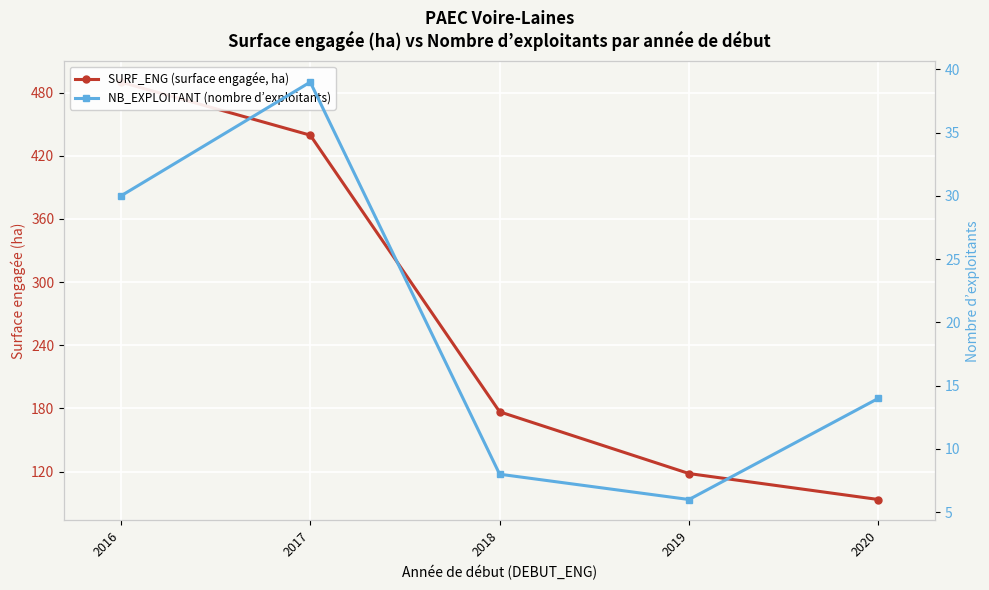

The SURF_ENG (surface engagée, ha) series shows 176.8 at 2018. True or false?

True